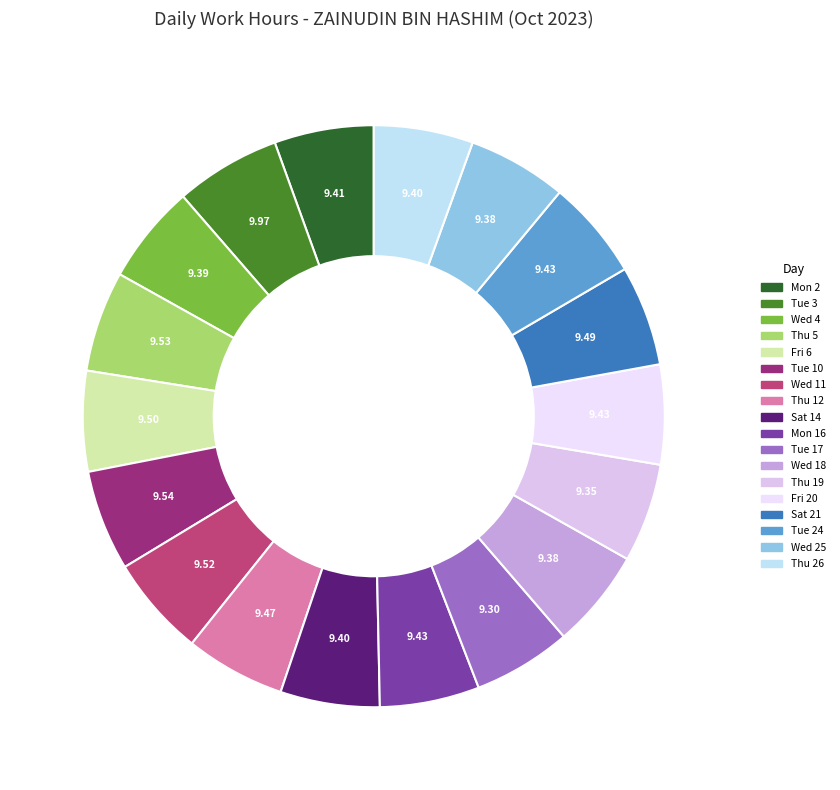

To the nearest percent, what portion does Tue 24 represent?

6%